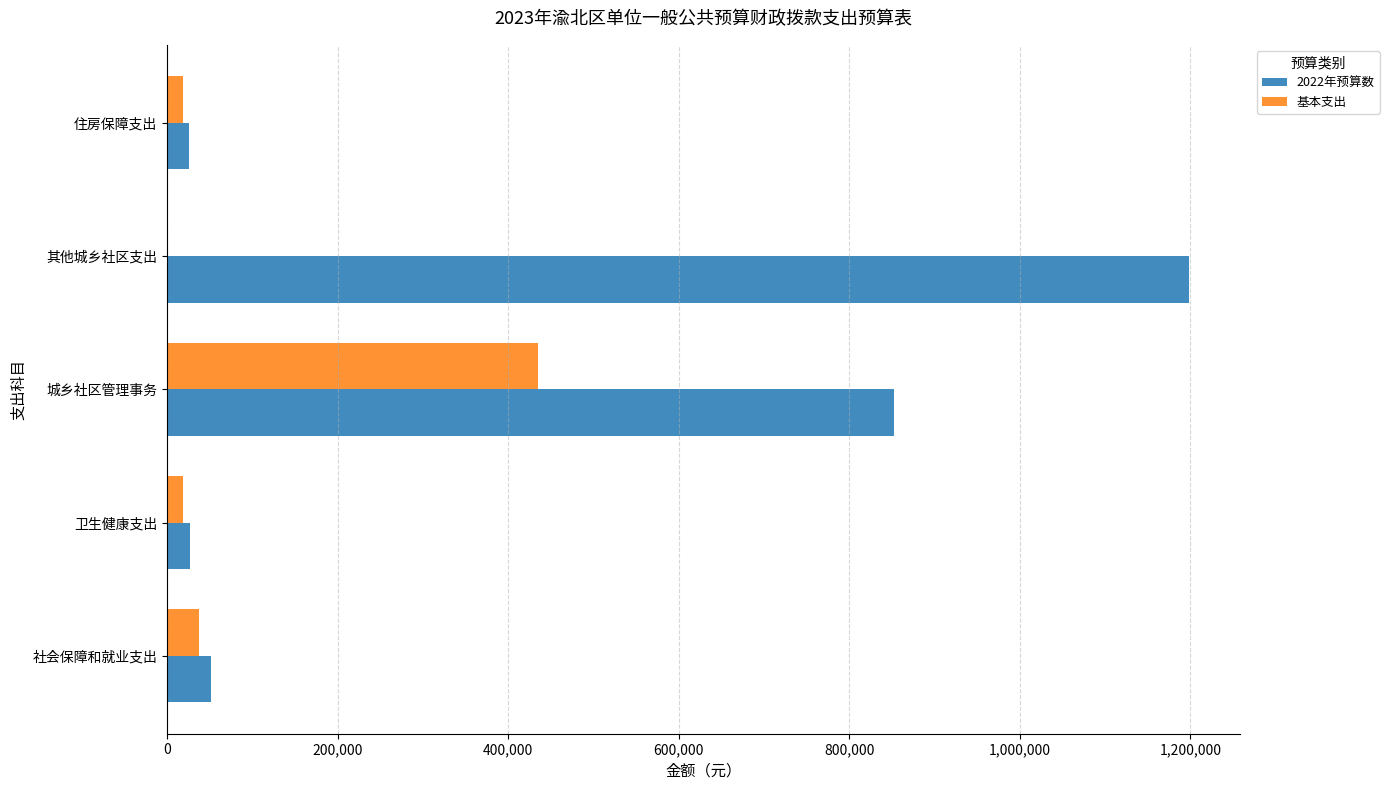

True or false: 基本支出 has a value of 37549.4 at 社会保障和就业支出.

True